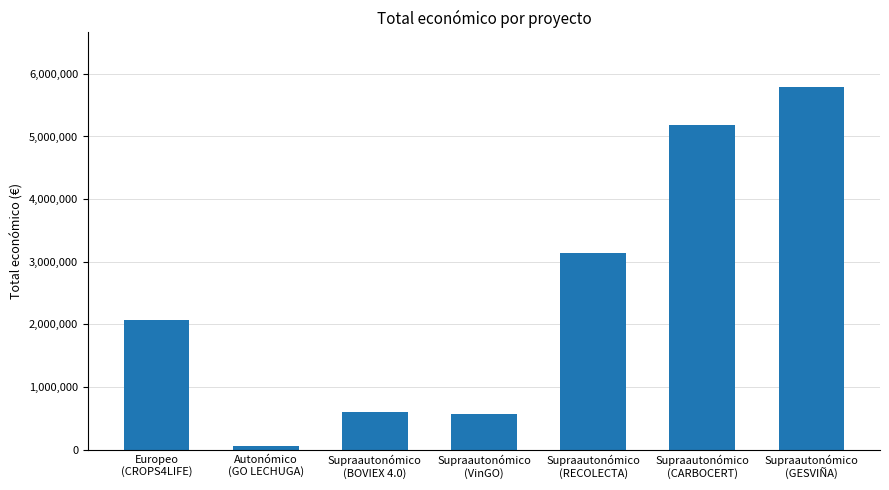

What is the greatest value displayed?

5792221